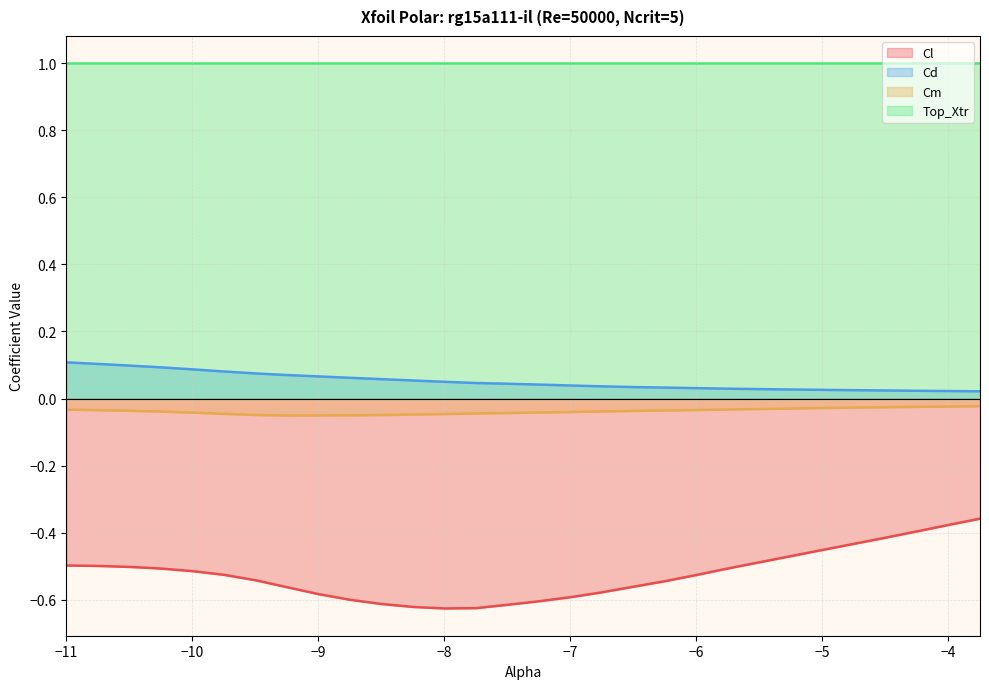

Which series has the widest spread of values?

Cl